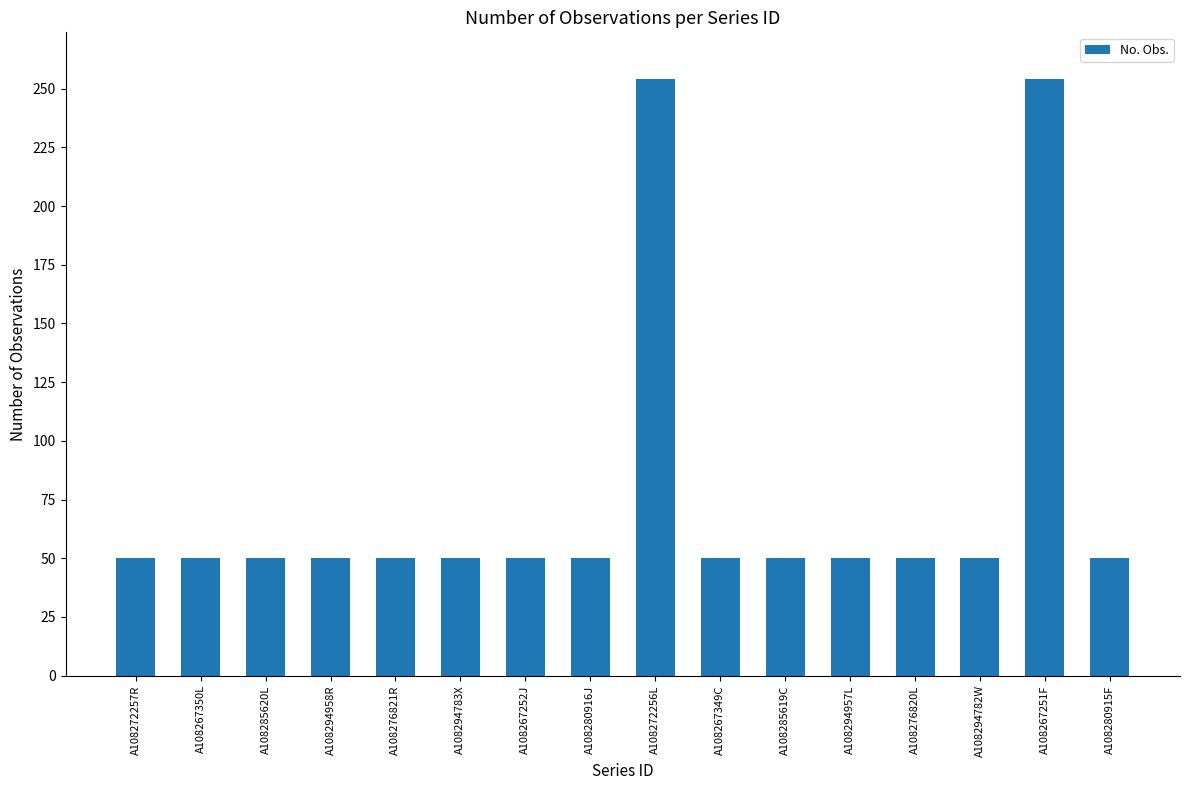

What is the greatest value displayed?

254